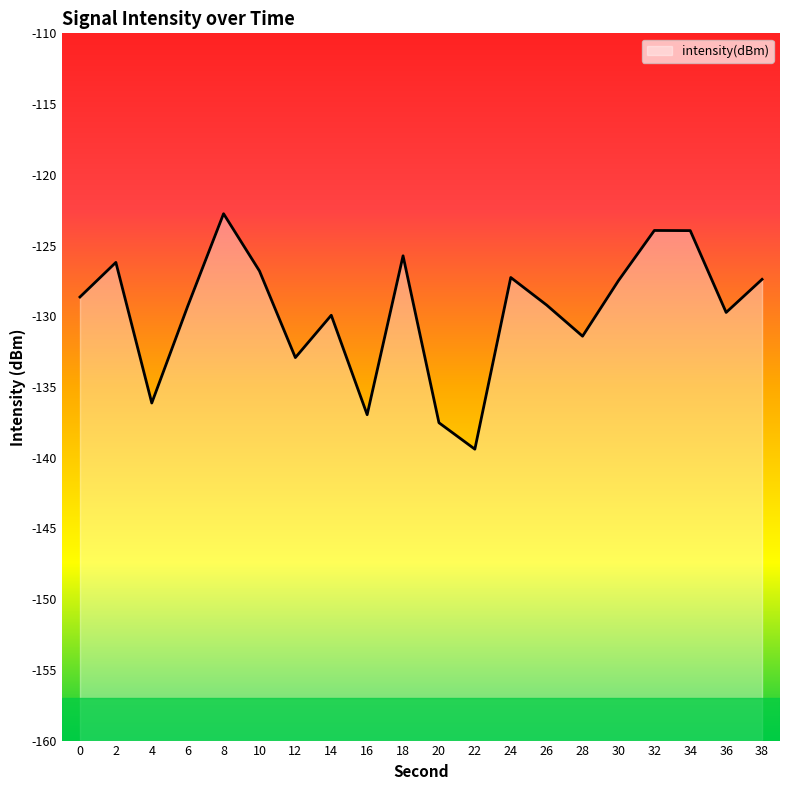

Reading right to left, extract all data points from this chart.

38=-127.4	36=-129.7	34=-123.9	32=-123.9	30=-127.5	28=-131.4	26=-129.2	24=-127.3	22=-139.4	20=-137.5	18=-125.7	16=-137.0	14=-129.9	12=-132.9	10=-126.8	8=-122.8	6=-129.3	4=-136.1	2=-126.2	0=-128.6